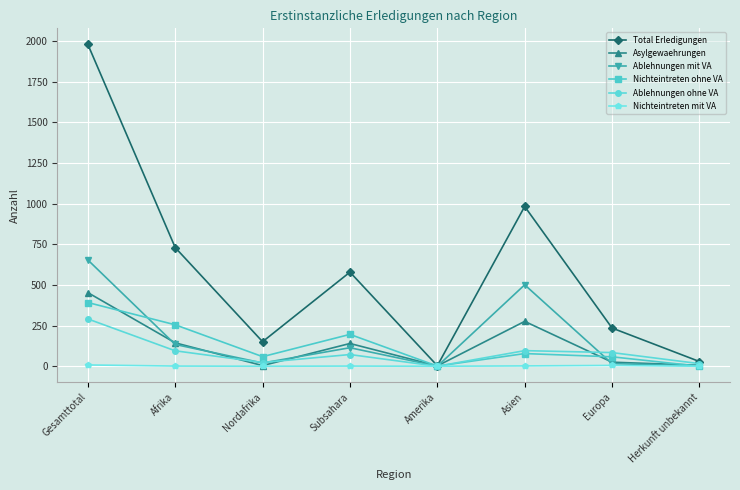

What position from the left is Nordafrika?

3